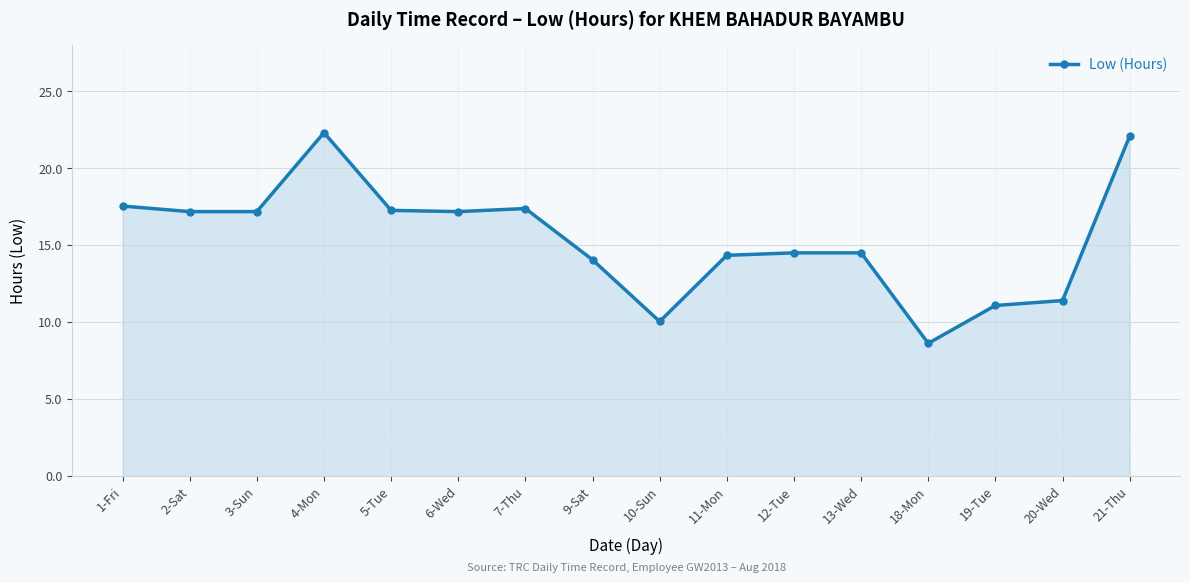

Read the value at 19-Tue.

11.1